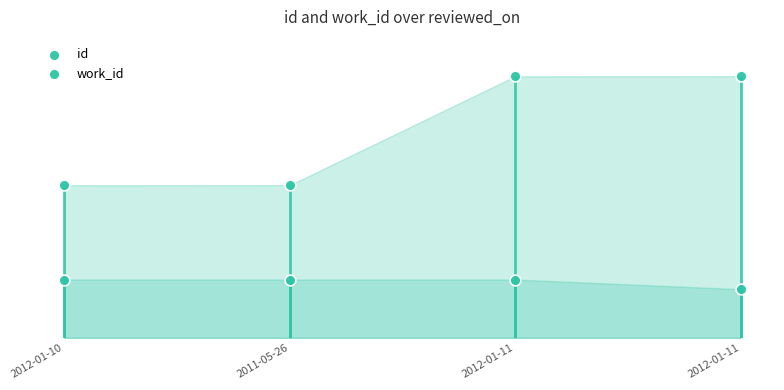

At how many categories does at least one series exceed 16737?

2